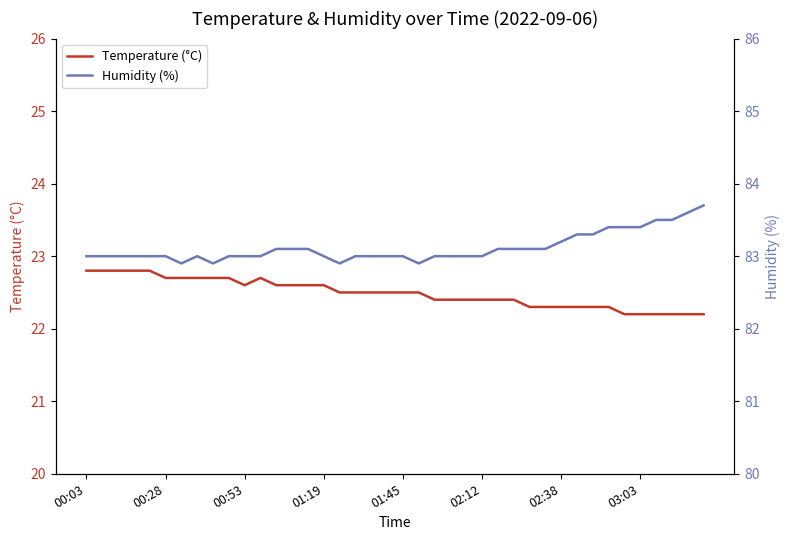

Which series changed the most between 22 and 34?

Humidity (%)